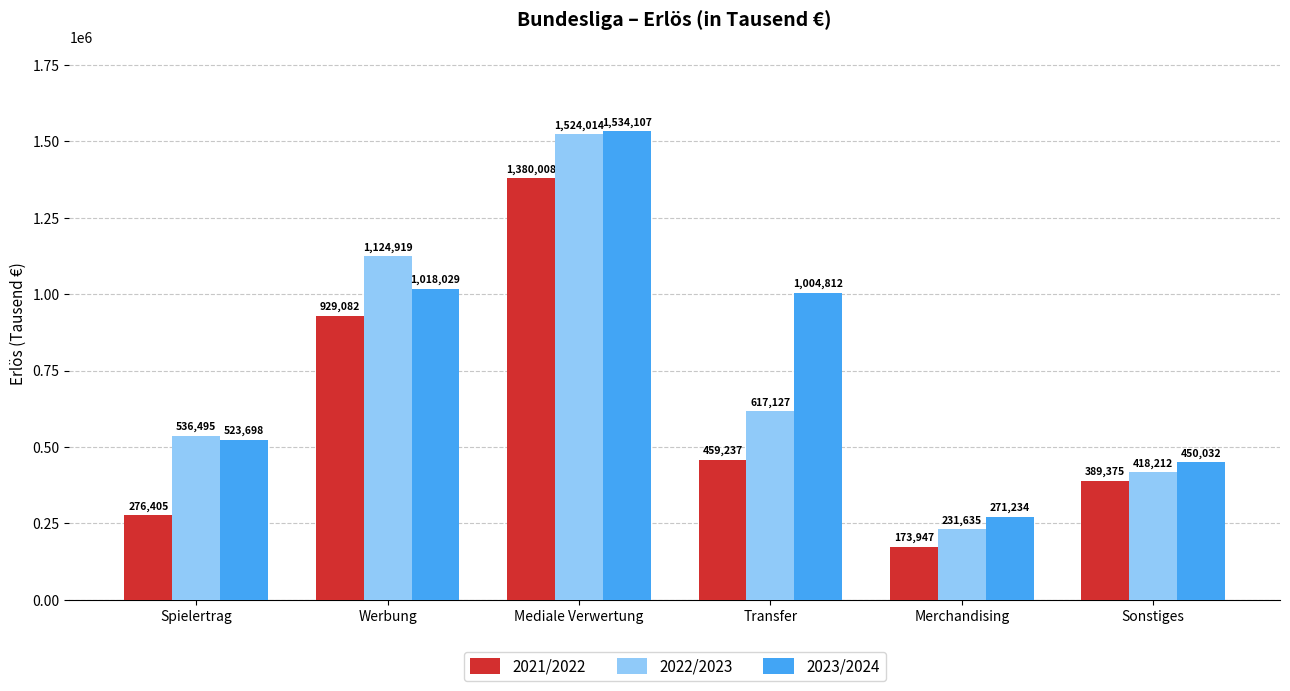

Which series changed the most between Mediale Verwertung and Merchandising?

2022/2023